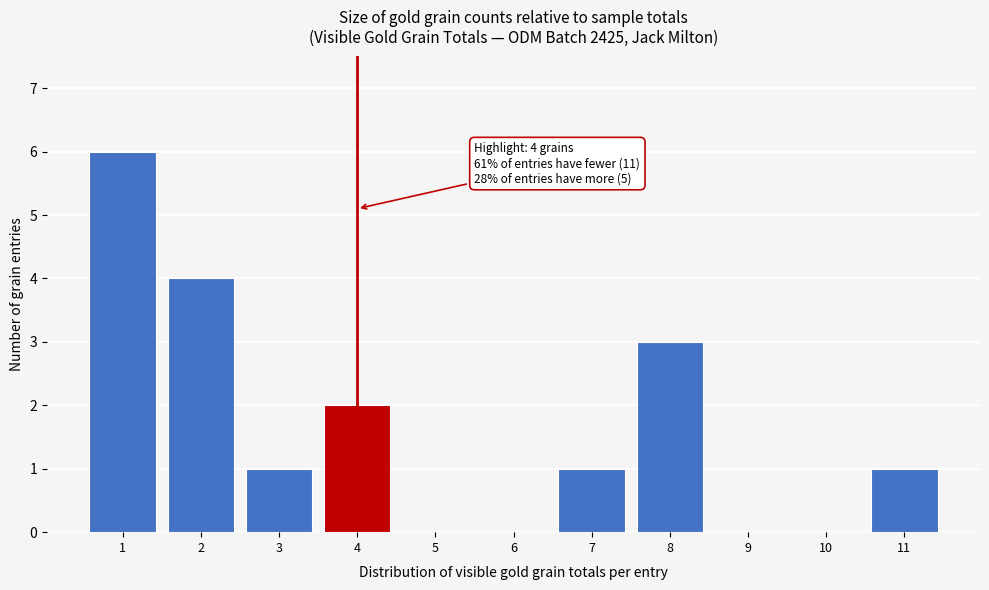

Reading left to right, extract all data points from this chart.

1=6	2=4	3=1	4=2	5=0	6=0	7=1	8=3	9=0	10=0	11=1